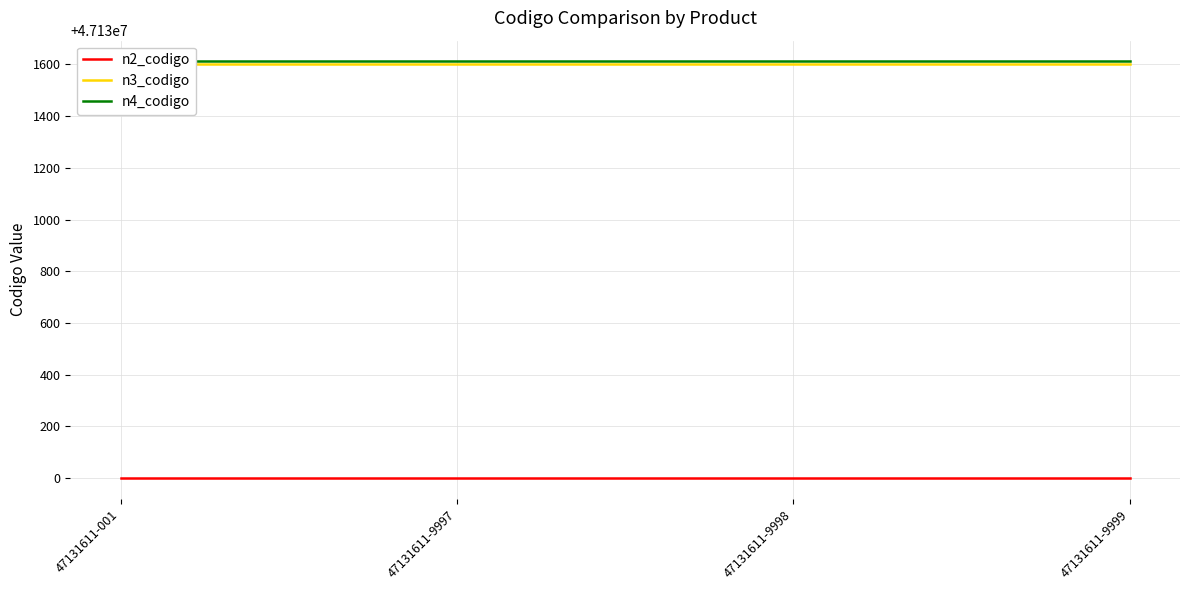

At how many categories does at least one series exceed 47131560?

4